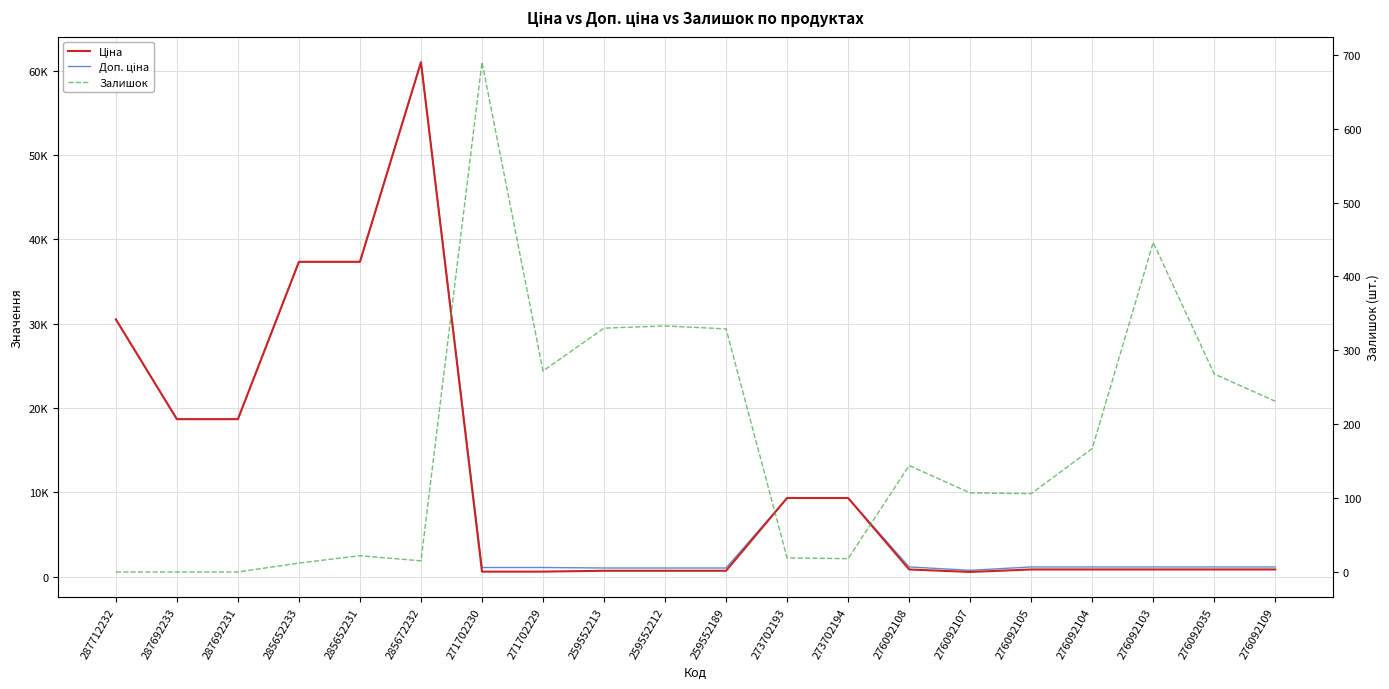

Which series has the largest total across all categories?

Доп. ціна